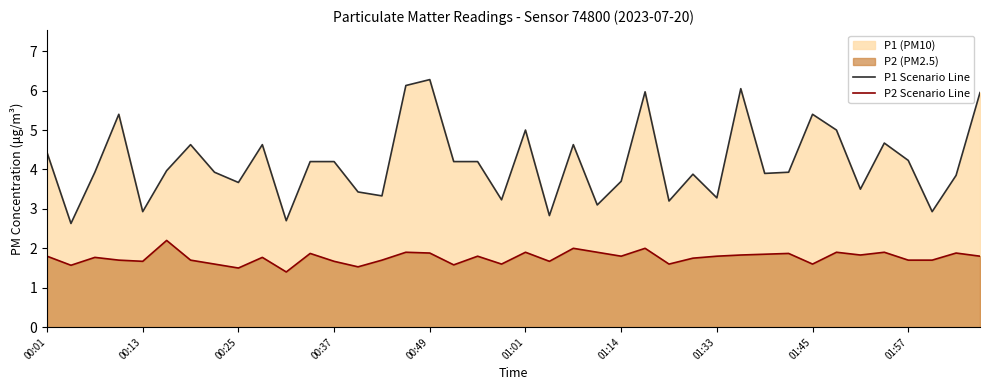

Reading left to right, transcribe all the data shown in this chart.

P1 Scenario Line: 4.4	2.6	3.9	5.4	2.9	4.0	4.6	3.9	3.7	4.6	2.7	4.2	4.2	3.4	3.3	6.1	6.3	4.2	4.2	3.2	5.0	2.8	4.6	3.1	3.7	6.0	3.2	3.9	3.3	6.0	3.9	3.9	5.4	5.0	3.5	4.7	4.2	2.9	3.9	6.0
P2 Scenario Line: 1.8	1.6	1.8	1.7	1.7	2.2	1.7	1.6	1.5	1.8	1.4	1.9	1.7	1.5	1.7	1.9	1.9	1.6	1.8	1.6	1.9	1.7	2.0	1.9	1.8	2.0	1.6	1.8	1.8	1.8	1.9	1.9	1.6	1.9	1.8	1.9	1.7	1.7	1.9	1.8